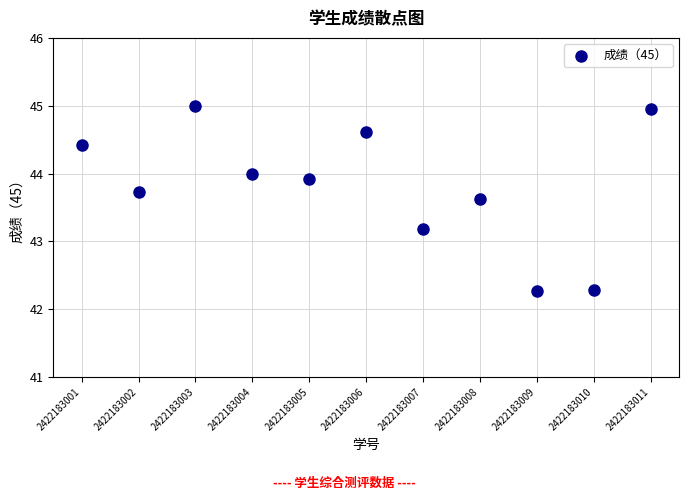

What Y value in the scatter plot is closest to 43?

43.2